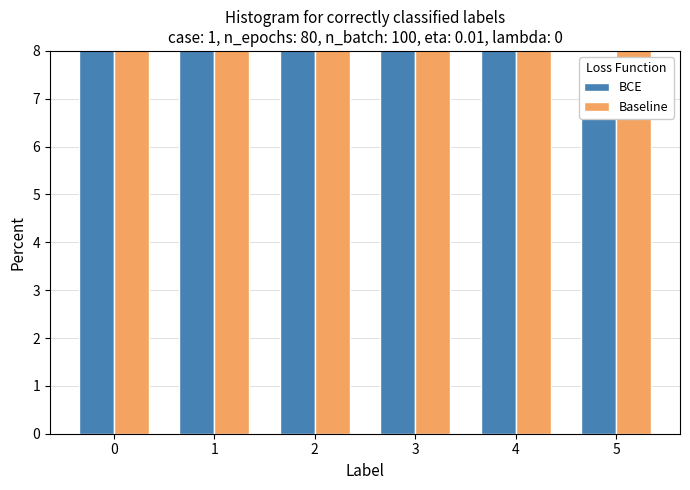

The value of BCE at 0 is 10.3. True or false?

True